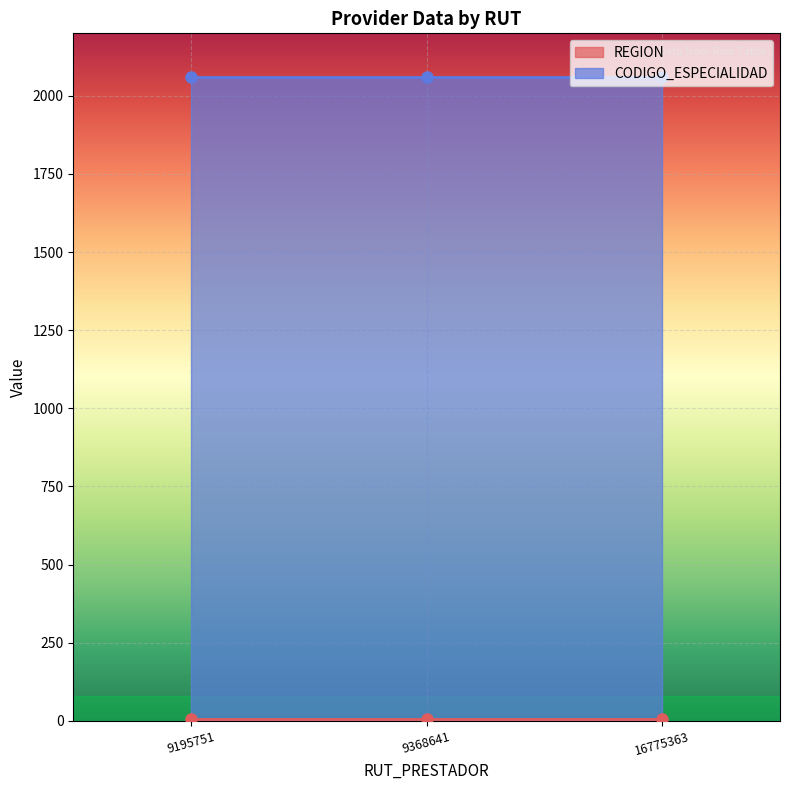

At which label is REGION closest to 4?

9195751